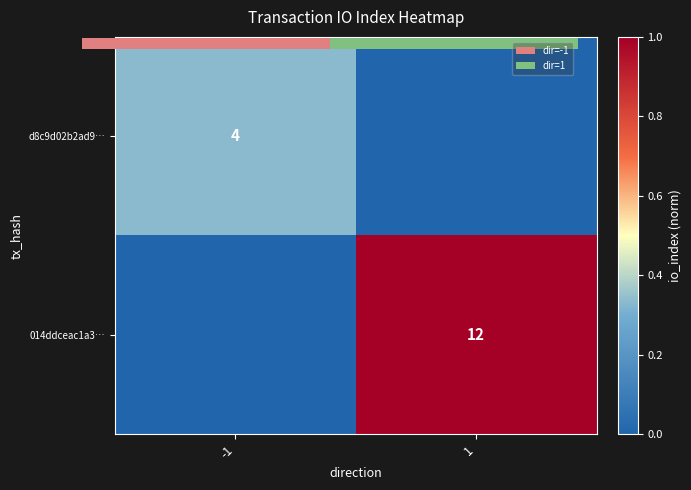

Rank the series by their maximum value, from highest to lowest.

014ddceac1a3…, d8c9d02b2ad9…